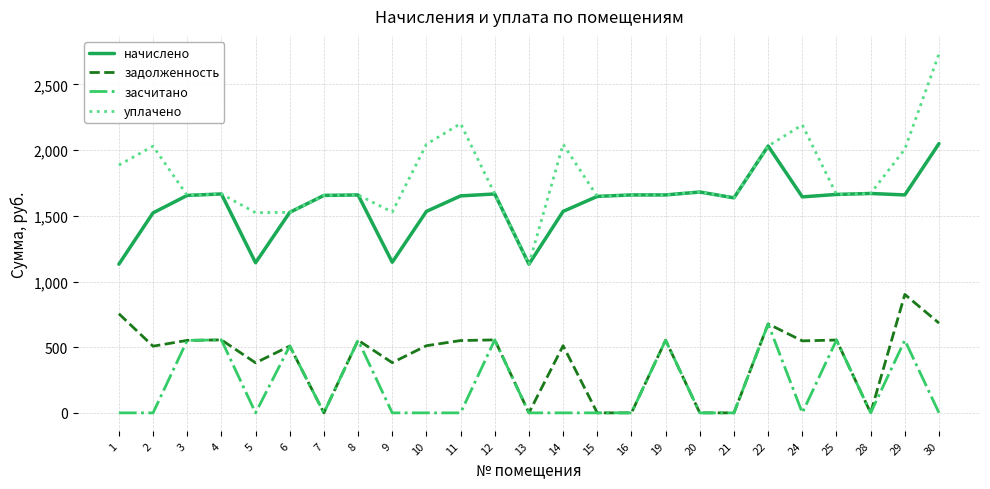

Is the value of уплачено at 8 greater than the value of засчитано at 14?

Yes